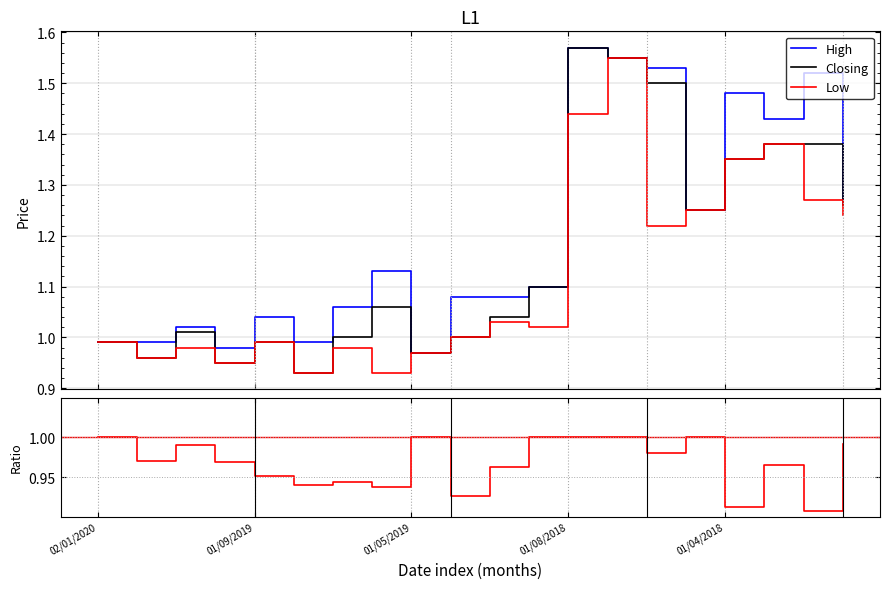

Rank the series by their average value, from highest to lowest.

High, Closing, Low, Closing/High